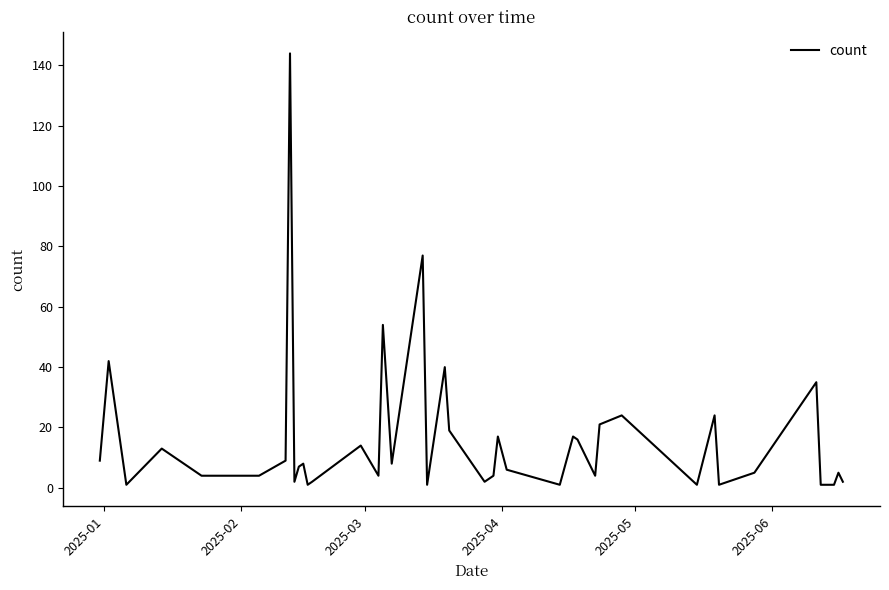

What is the difference between the maximum and minimum values?

143